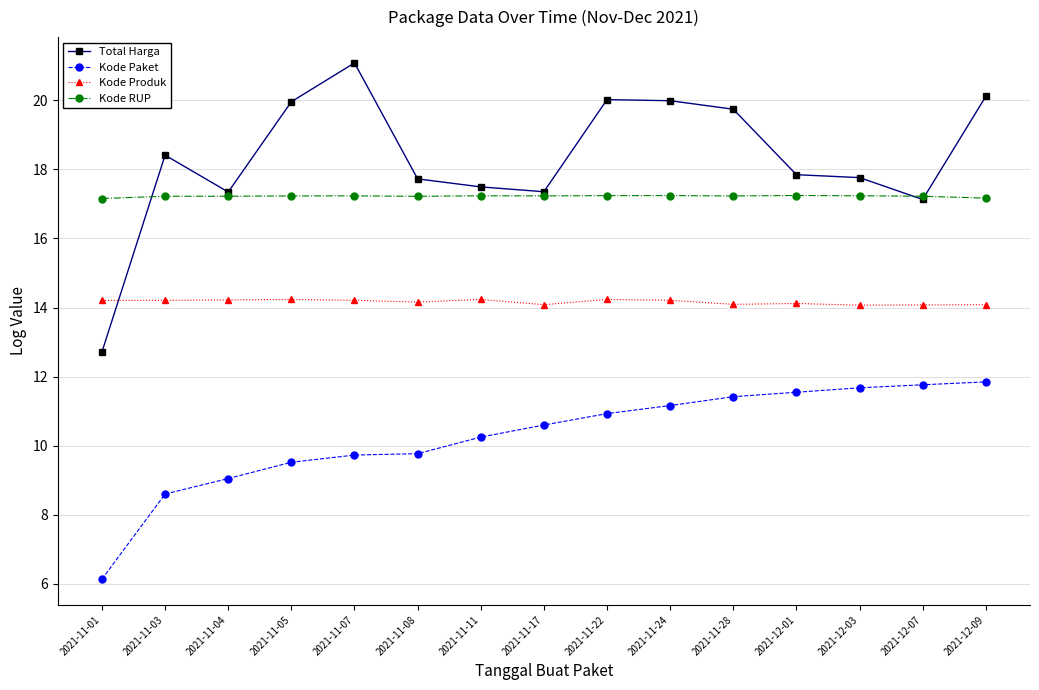

How many values in the Total Harga series are below 17?

1